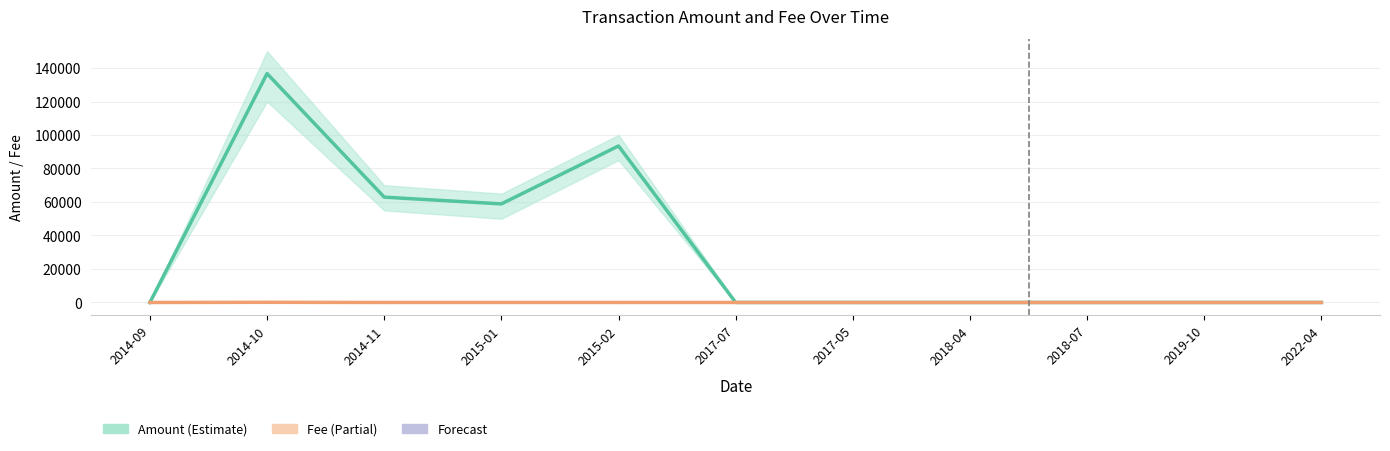

At which category does the chart reach its peak across all series?

2014-10